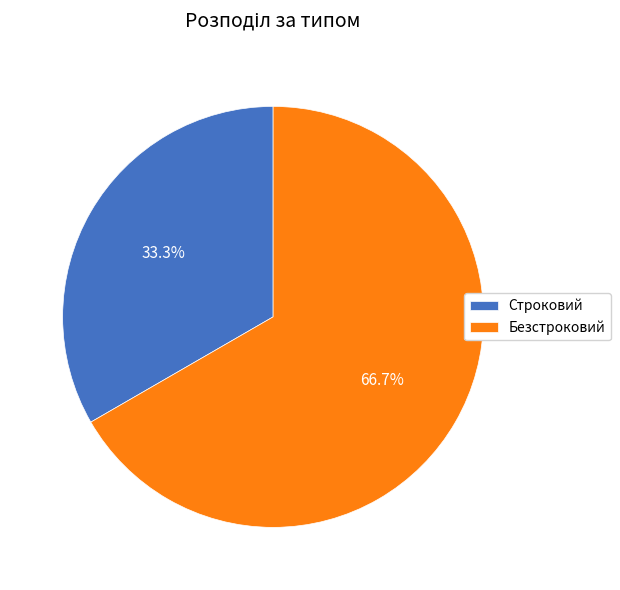

How much of the chart is everything except Строковий?

66.7%